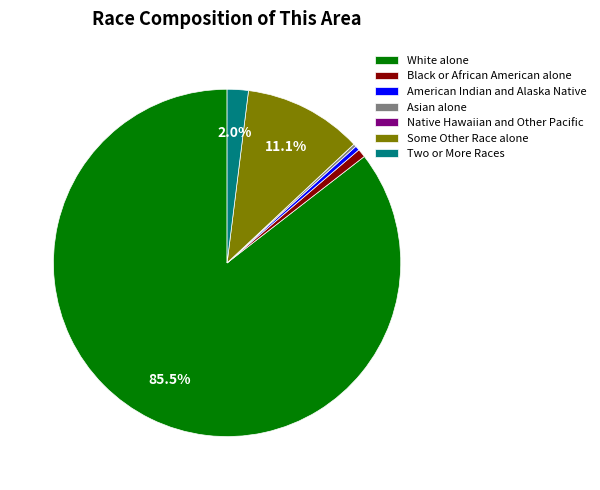

Does White alone represent more than half of the total?

Yes